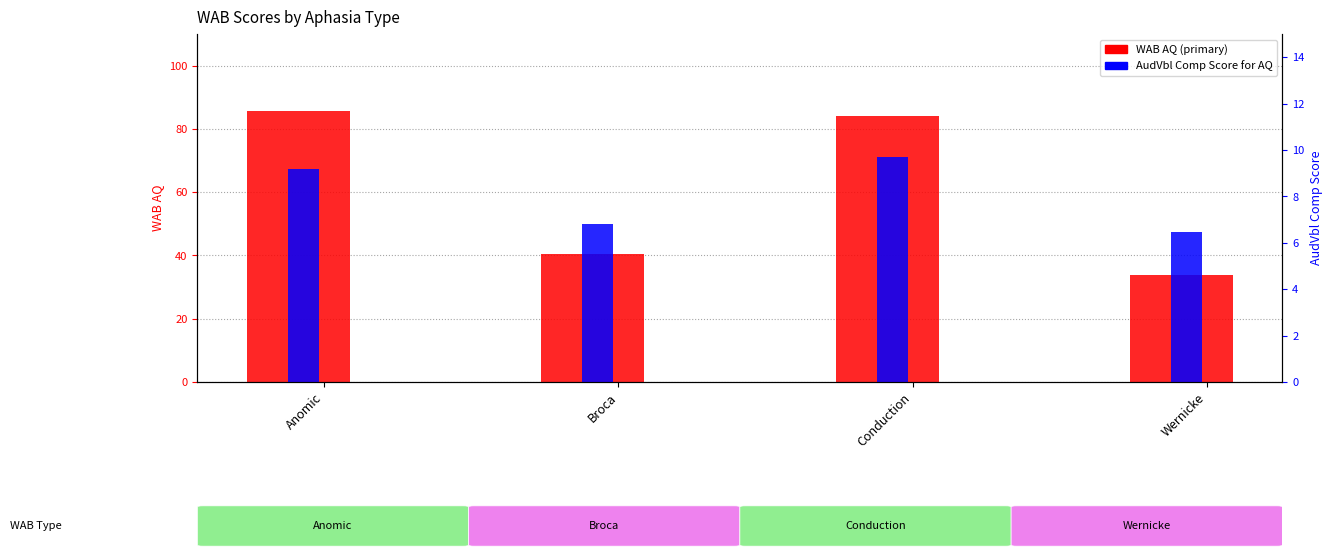

At which category is the sum across all series the highest?

Anomic